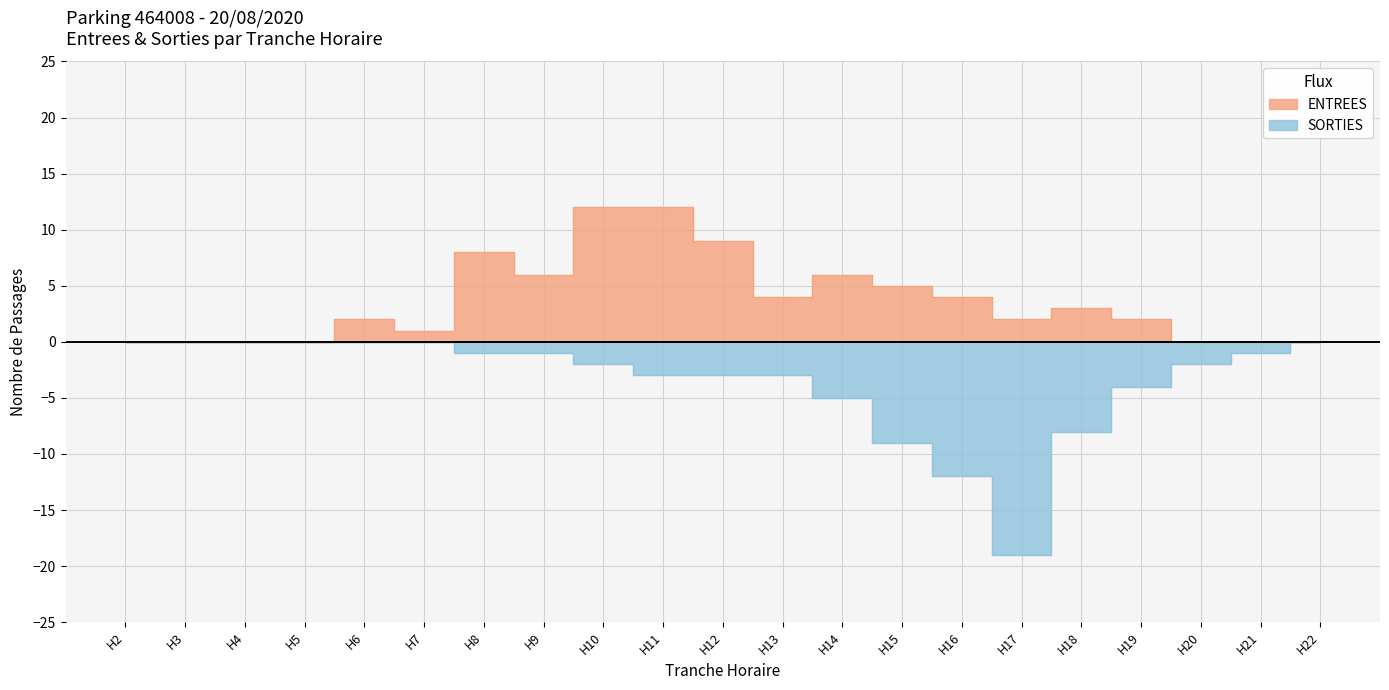

At which label does ENTREES first exceed 2?

H8